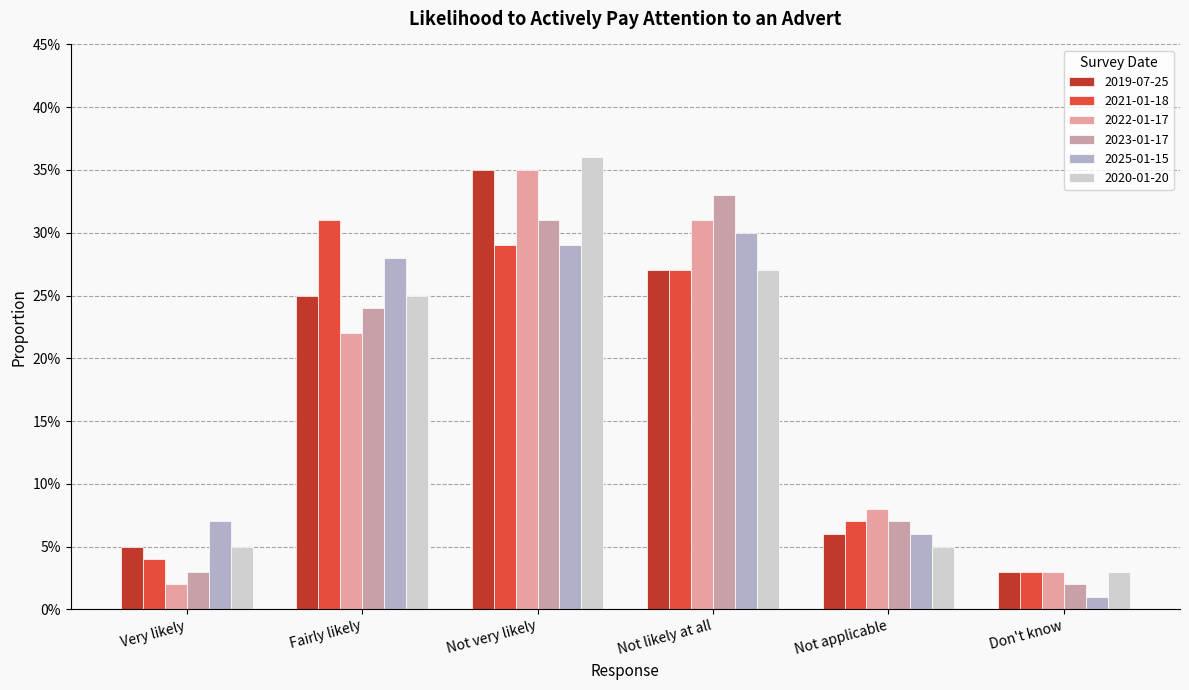

The value of 2021-01-18 at Not applicable is 0.1. True or false?

True